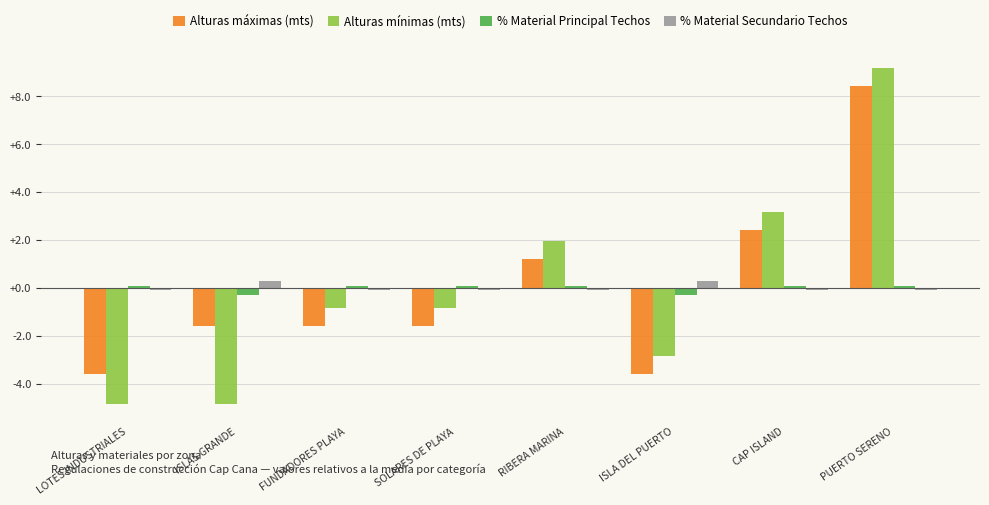

What is the smallest value displayed?

-4.8